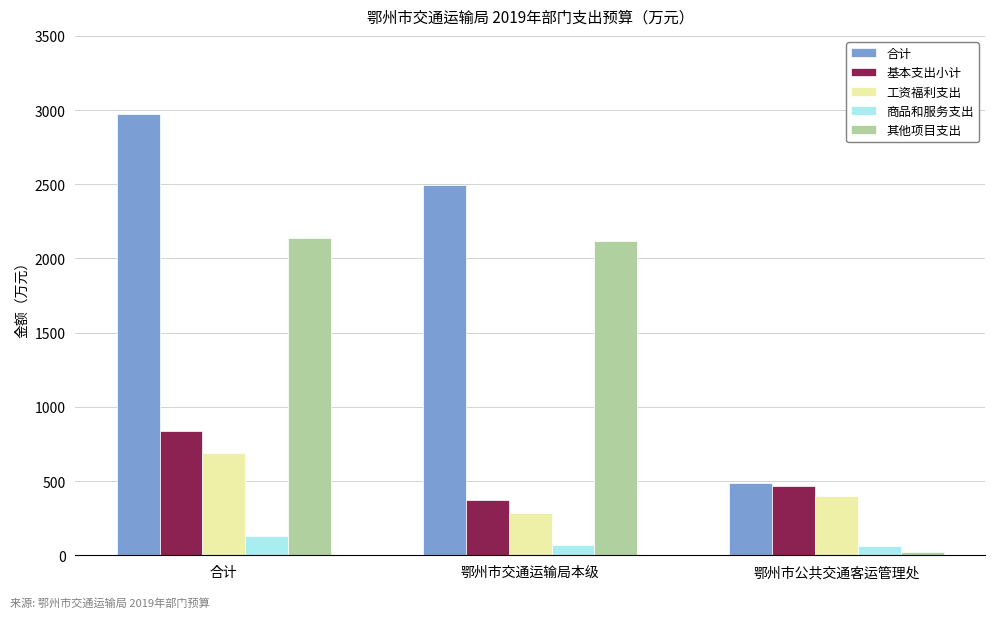

At which category does the chart reach its peak across all series?

合计